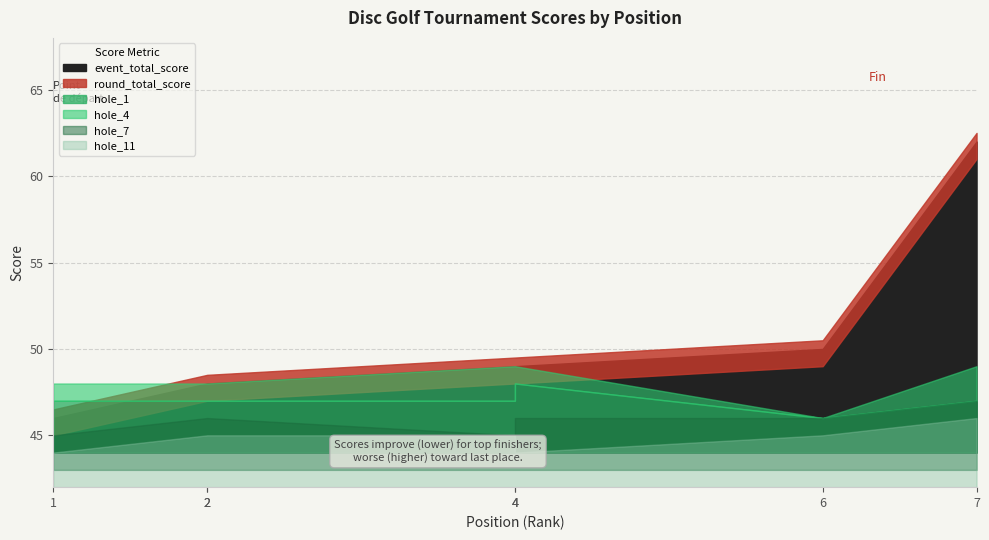

Rank the categories by event_total_score value from lowest to highest.

1, 2, 2, 4, 4, 6, 7